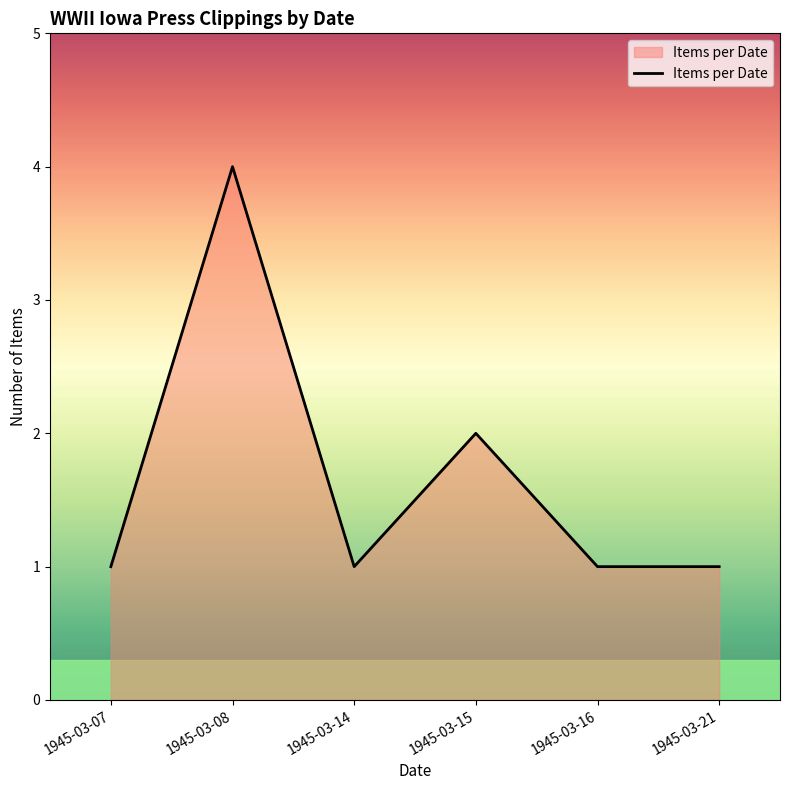

What is the greatest value displayed?

4